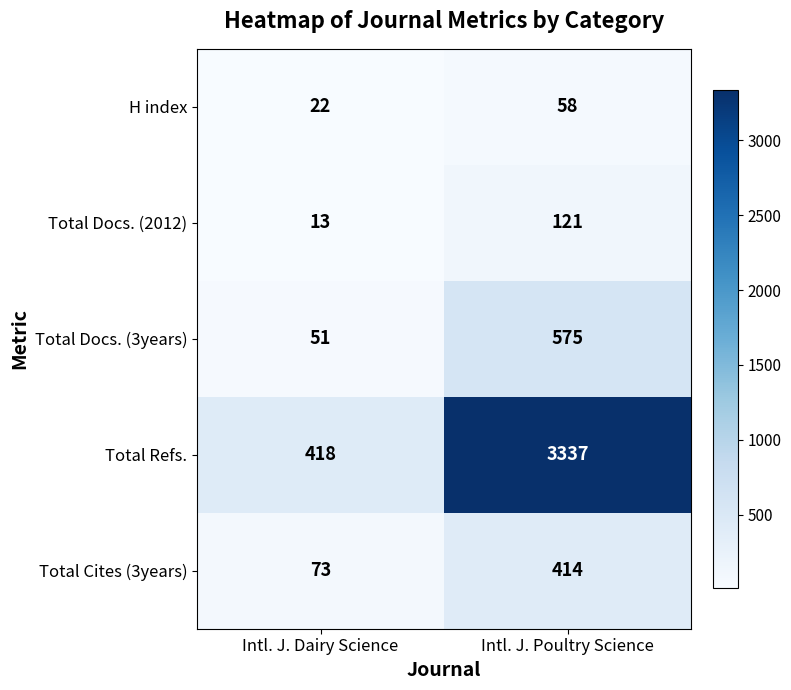

Where is Total Docs. (2012) nearest to the value 67?

Intl. J. Dairy Science